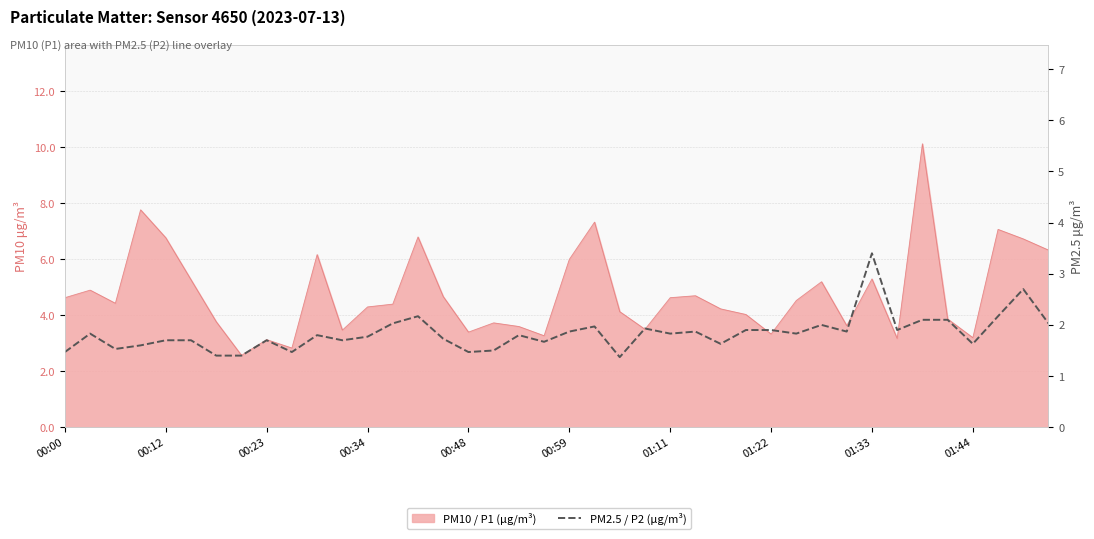

Approximately how many times larger is the value at 35 compared to 32?

0.6